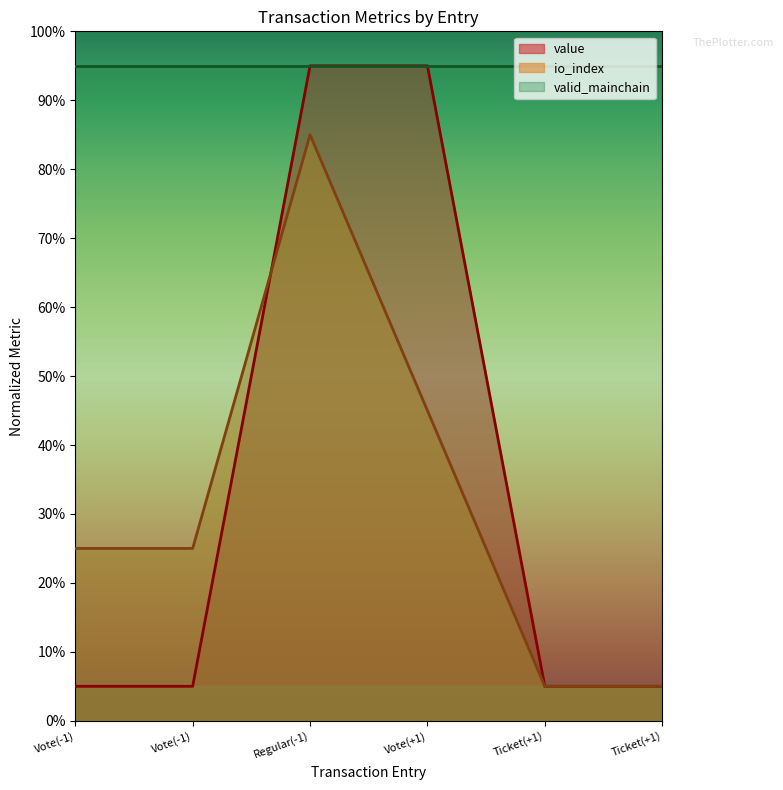

Reading right to left, what are all the values shown in this chart?

value: Ticket(+1)=5.0	Ticket(+1)=5.0	Vote(+1)=95.0	Regular(-1)=95.0	Vote(-1)=5.0	Vote(-1)=5.0
io_index: Ticket(+1)=5.0	Ticket(+1)=5.0	Vote(+1)=45.0	Regular(-1)=85.0	Vote(-1)=25.0	Vote(-1)=25.0